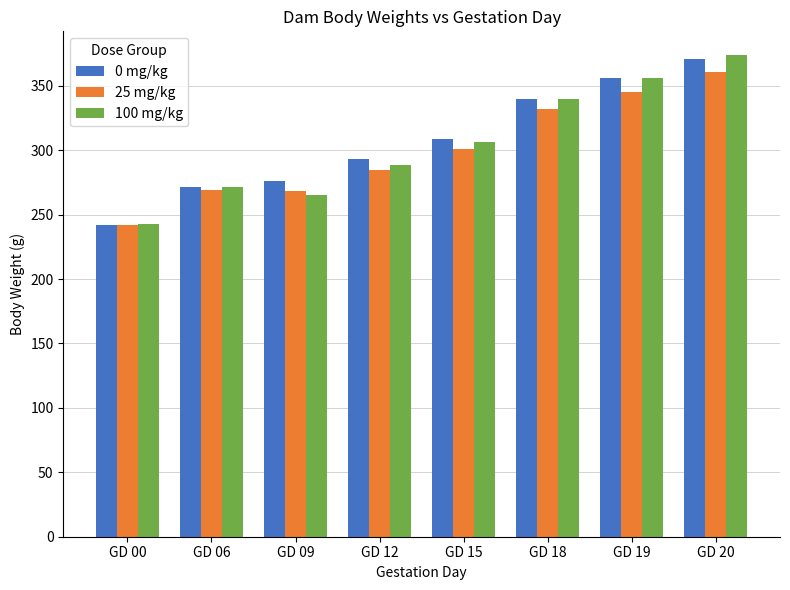

Which series has the widest spread of values?

100 mg/kg